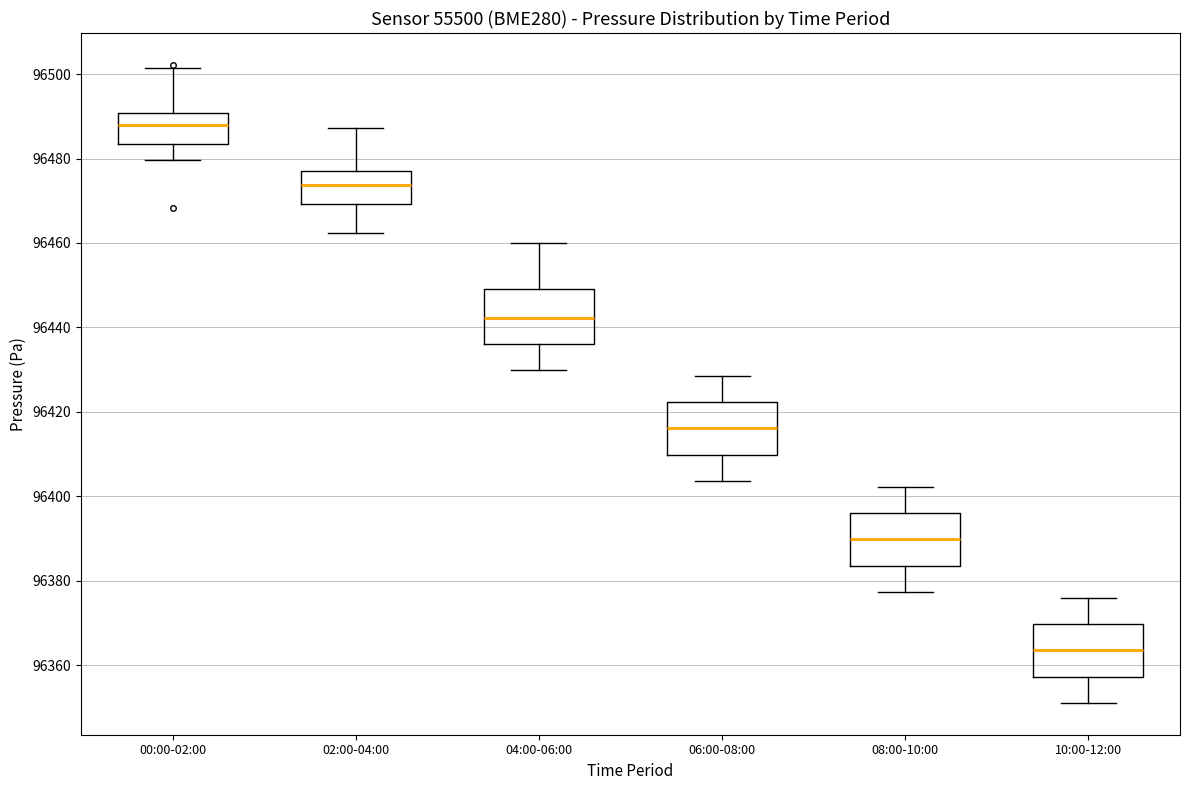

Reading left to right, read every box against the y-axis: the position of its median line, the range the box covers, and the ends of its whiskers. The values are not printed on the chart, so give them approximately, as read against the axis.

00:00-02:00: median 96488, box 96484 to 96490, whiskers 96480 to 96502
02:00-04:00: median 96474, box 96470 to 96478, whiskers 96462 to 96488
04:00-06:00: median 96442, box 96436 to 96450, whiskers 96430 to 96460
06:00-08:00: median 96416, box 96410 to 96422, whiskers 96404 to 96428
08:00-10:00: median 96390, box 96384 to 96396, whiskers 96378 to 96402
10:00-12:00: median 96364, box 96358 to 96370, whiskers 96352 to 96376